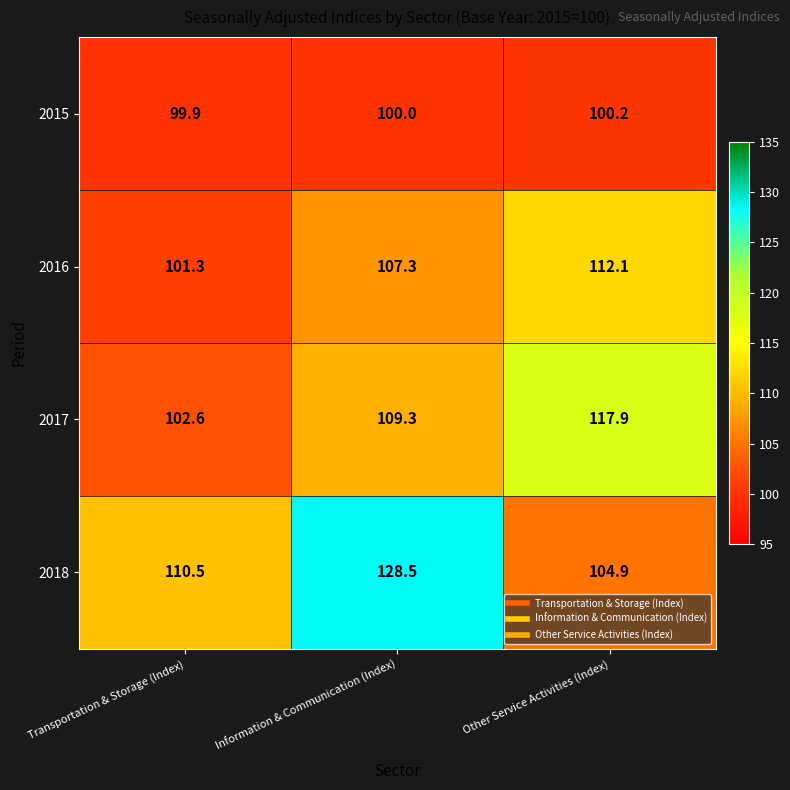

What is the highest value of the 2016 series?

112.1